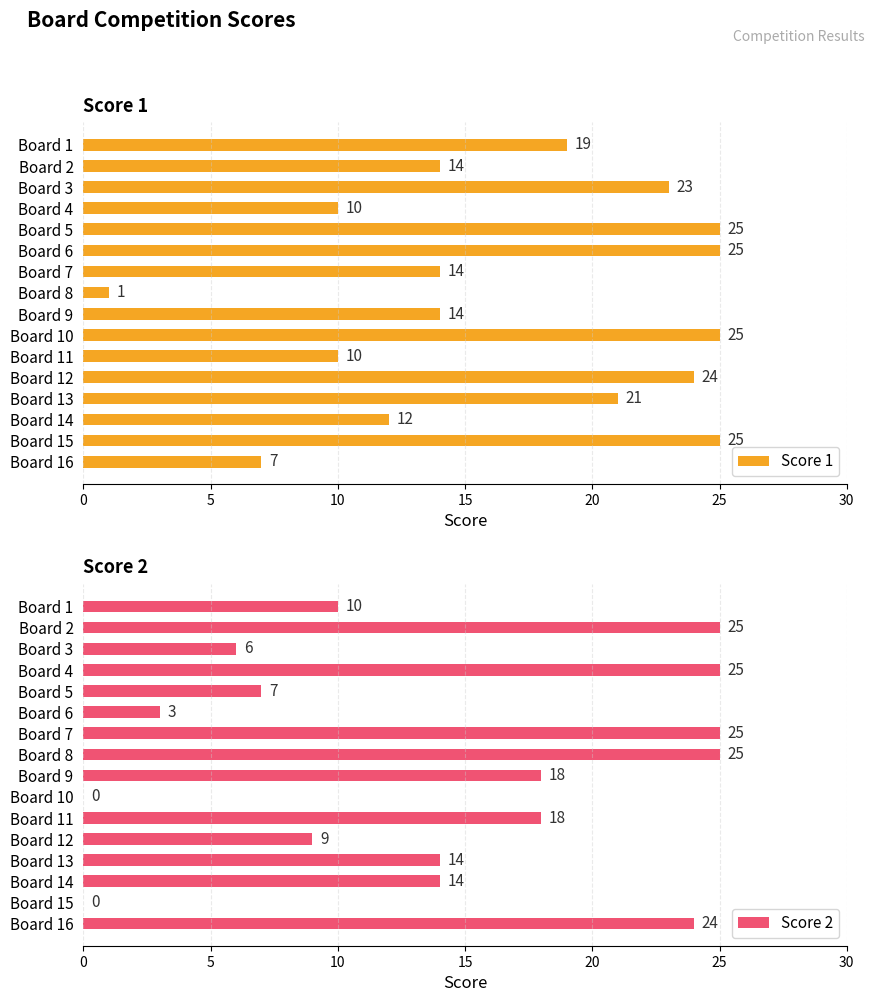

Are the bars horizontal?

Yes